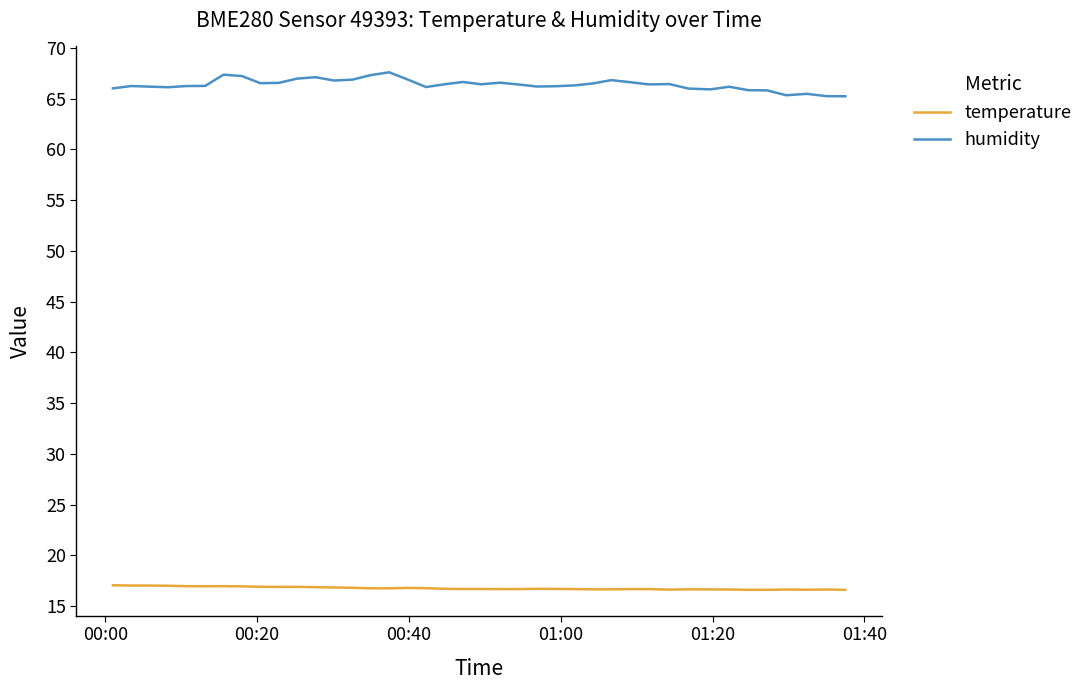

True or false: humidity and temperature cross at least once.

False